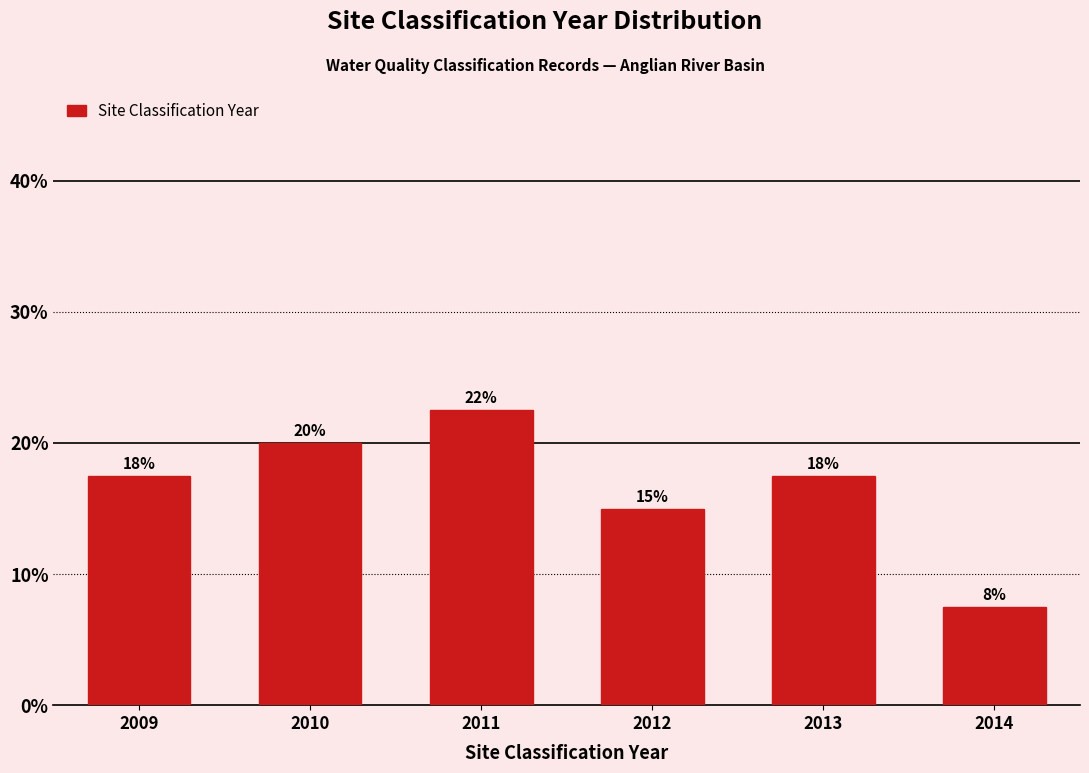

How many bars are there in total?

6